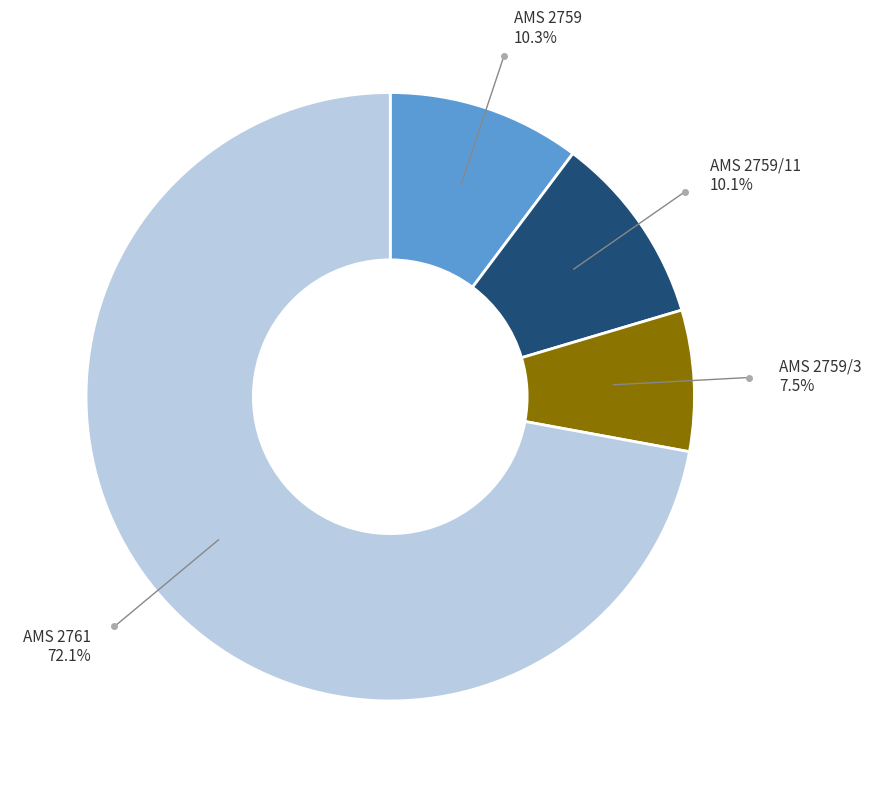

What percentage is the AMS 2759/11 slice, to the nearest percent?

10%